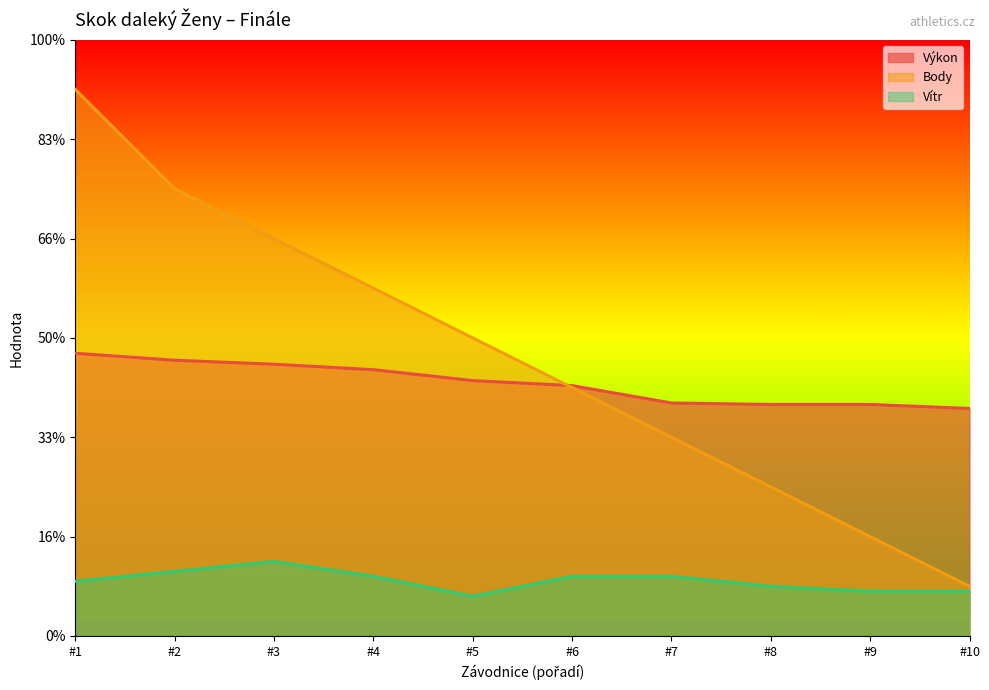

How many lines are shown in the chart?

3